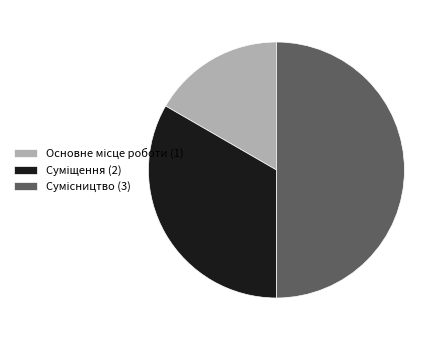

Is it true that Сумісництво is 61% of the pie?

False